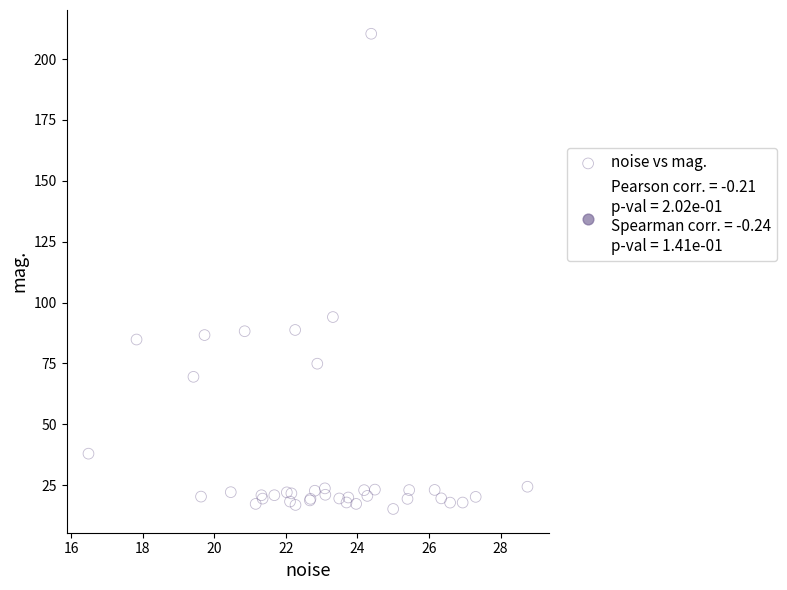

What Y value in the scatter plot is closest to 112?

94.0